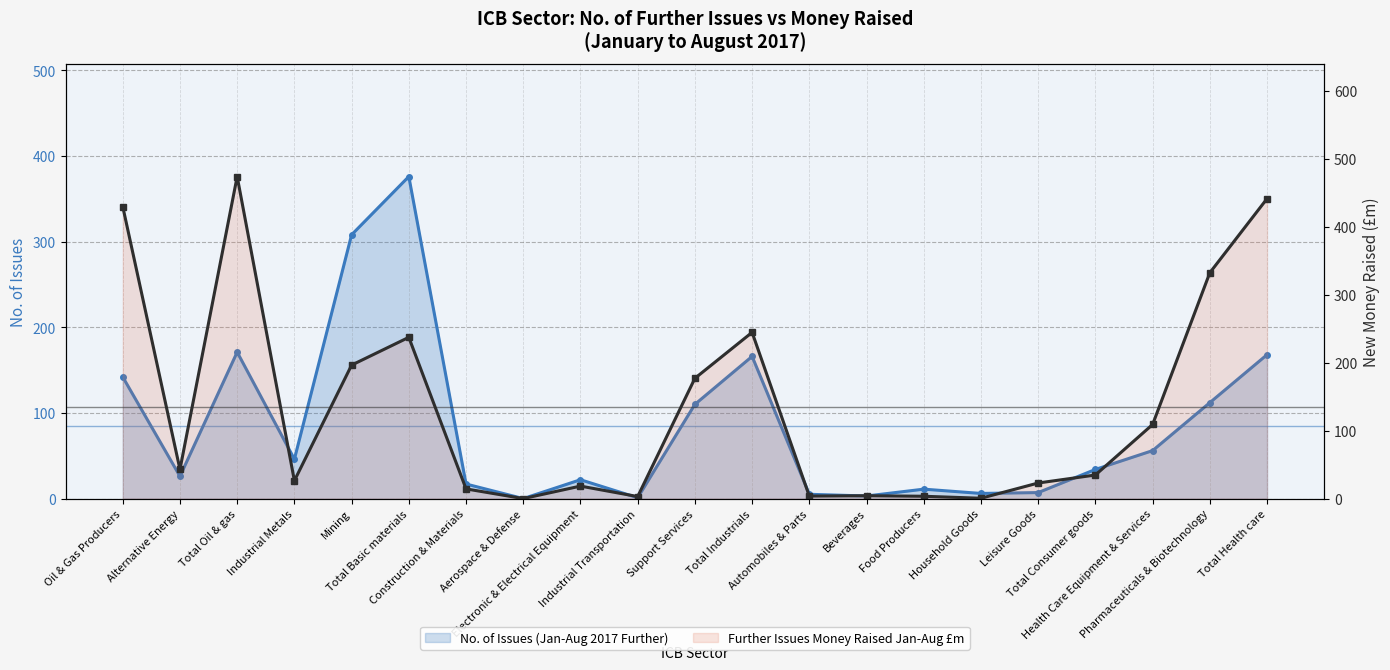

What is the greatest value displayed?

474.0